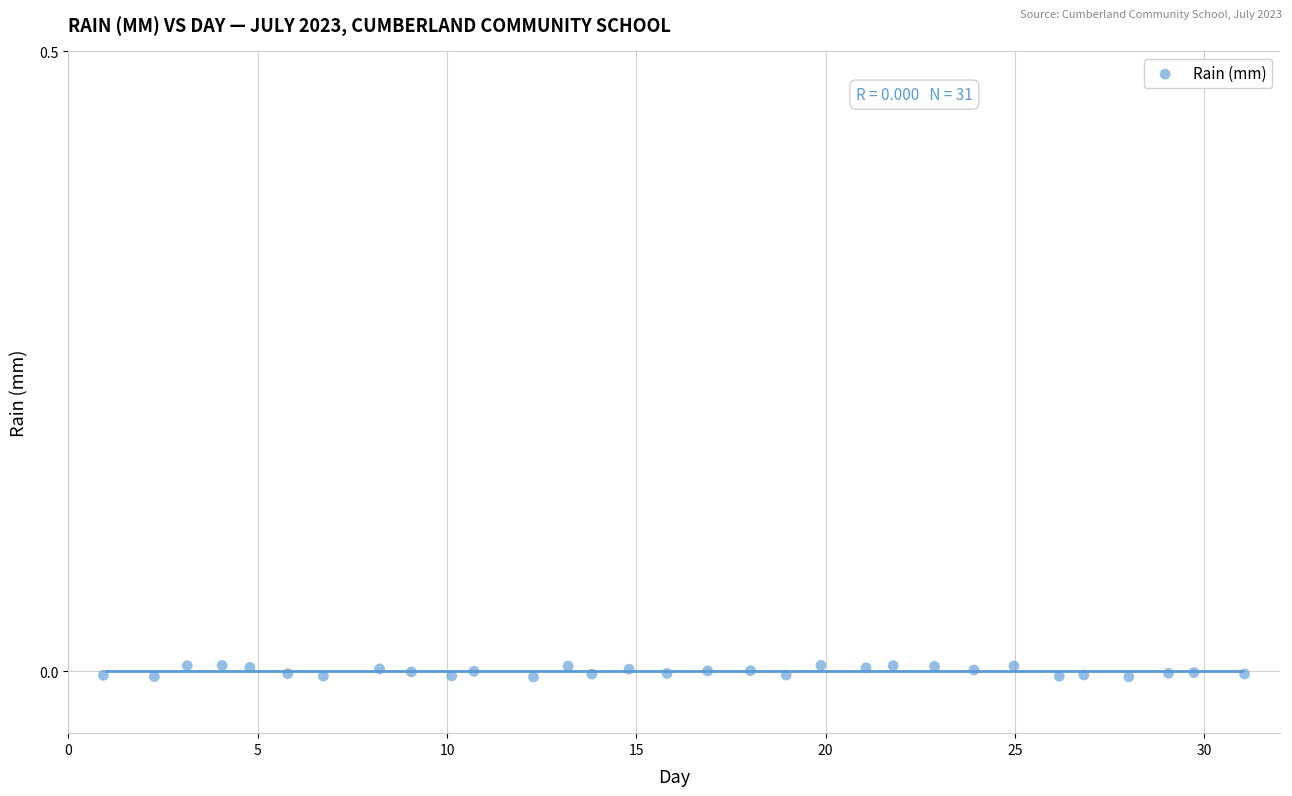

What is the range of X values (max minus min)?

30.1